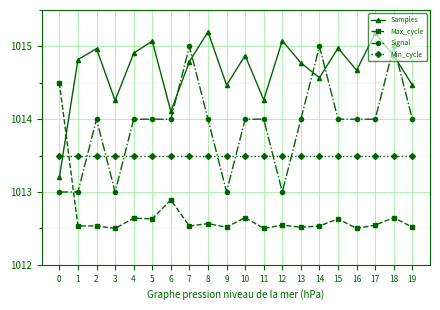

The Min_cycle series shows 1648.2 at 0. True or false?

False